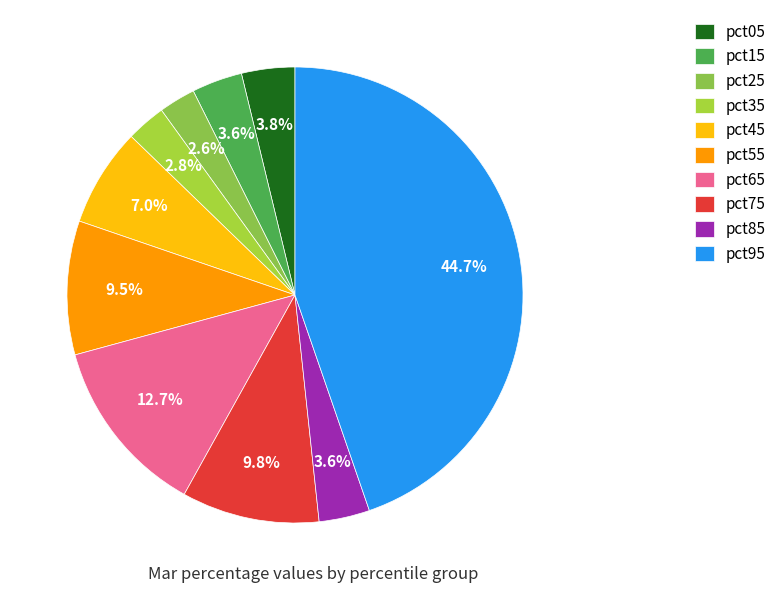

Is it true that pct25 is 15% of the pie?

False